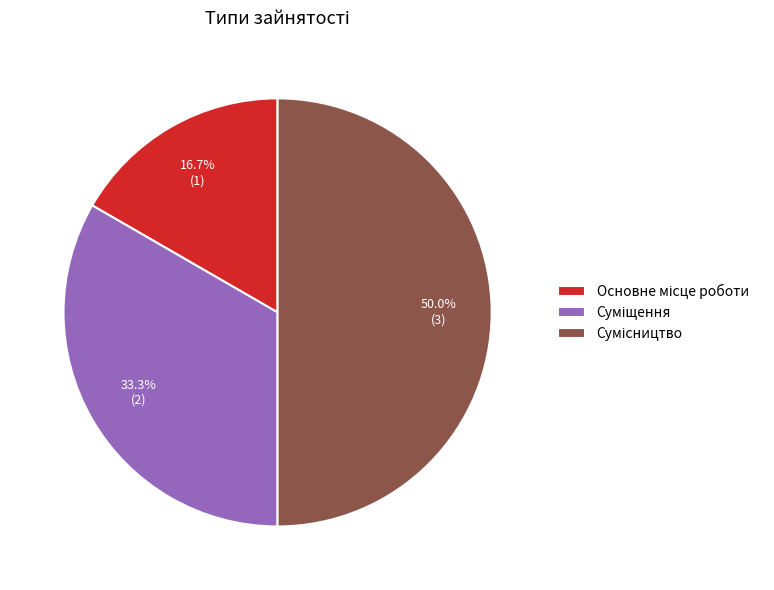

Which category has the biggest portion of the pie?

Сумісництво